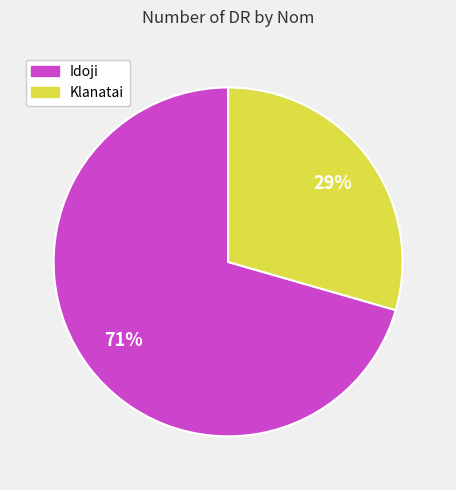

Is it true that Idoji is 71% of the pie?

True